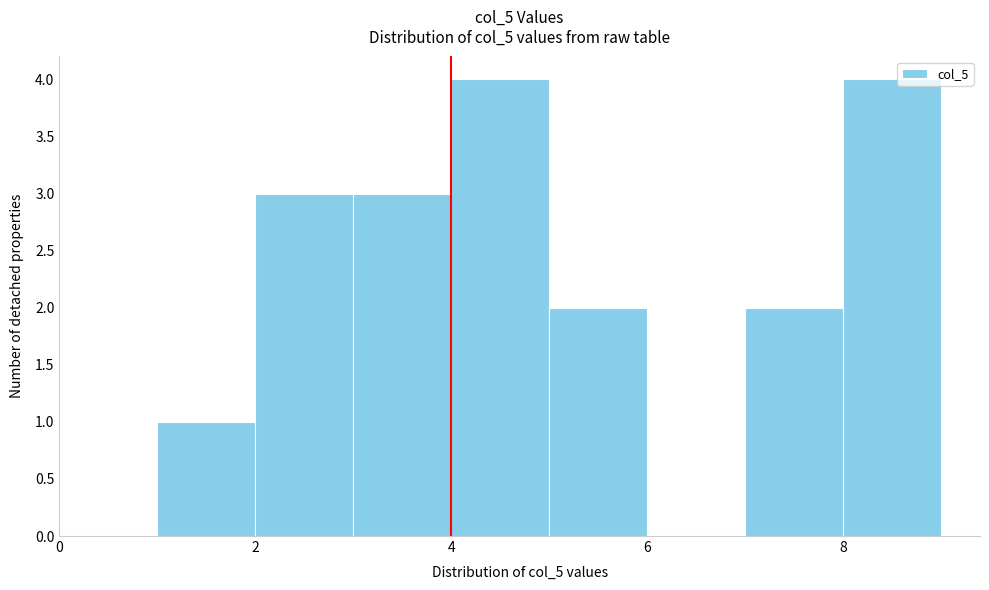

Reading left to right, transcribe this chart: for each bar, give the range it covers on the x-axis and its height. The values are not printed on the chart, so give them approximately, as read against the axis.

1 to 2: 1
2 to 3: 3
3 to 4: 3
4 to 5: 4
5 to 6: 2
6 to 7: 0
7 to 8: 2
8 to 9: 4